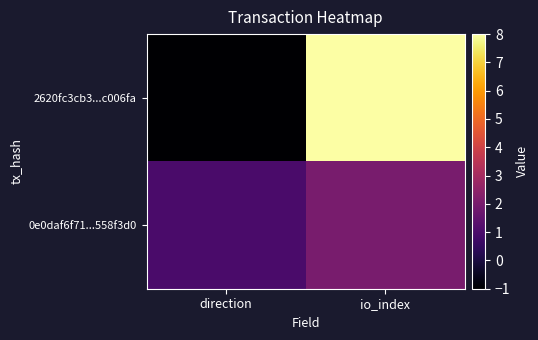

Rank the series by their average value, from lowest to highest.

0e0daf6f71...558f3d0, 2620fc3cb3...c006fa